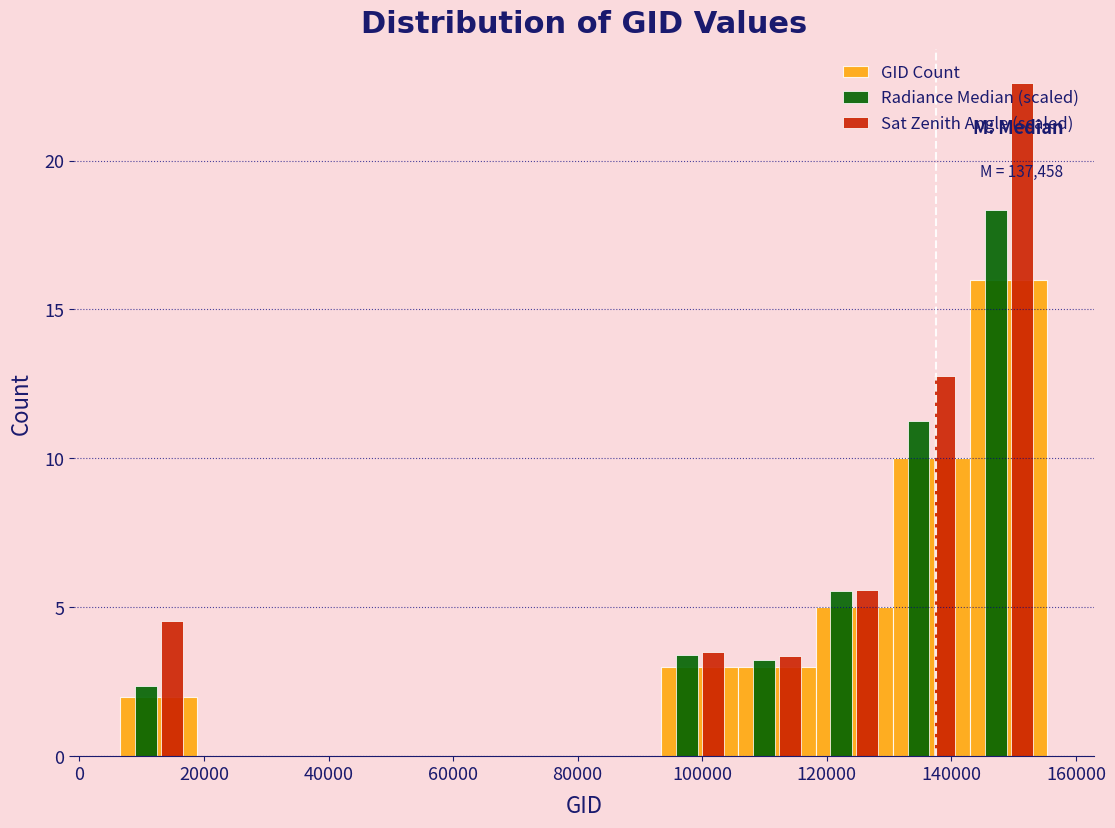

In the Radiance Median (scaled) series, which range on the x-axis has the tallest bar?

144000 to 156000